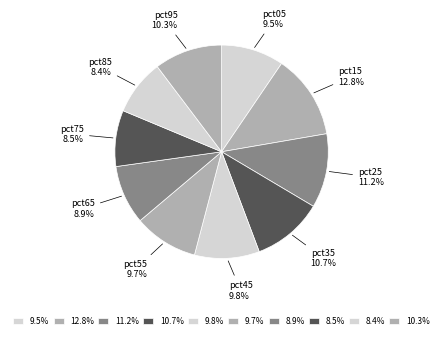

Does pct15 account for over 50% of the chart?

No